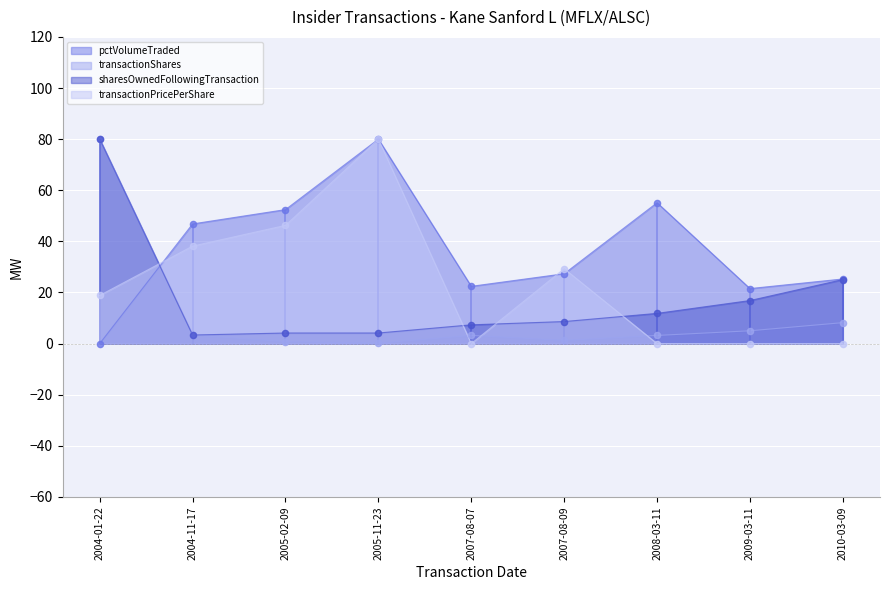

Which series contains the highest Y value?

pctVolumeTraded